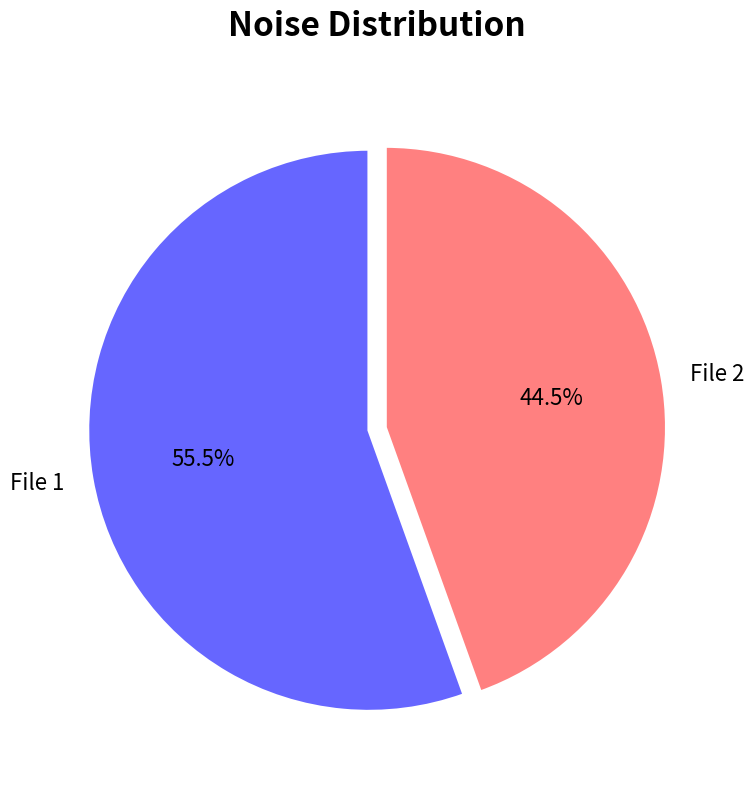

What is the largest slice in the pie chart?

File 1